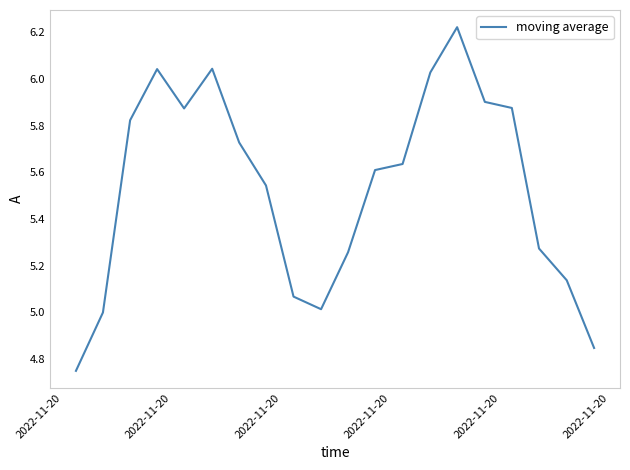

What is the difference between the maximum and minimum values?

1.5